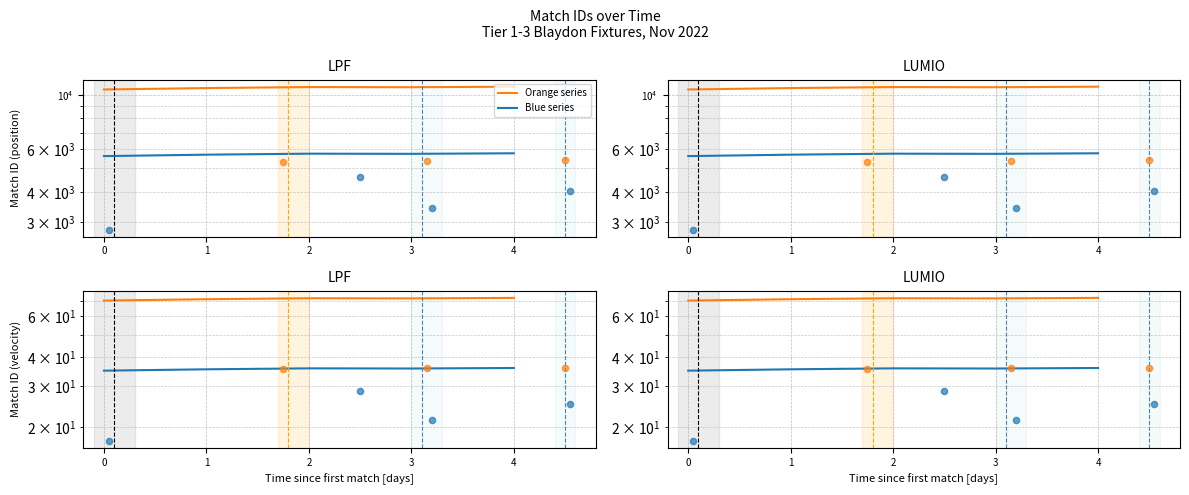

Which series reaches the maximum Y coordinate?

Orange series